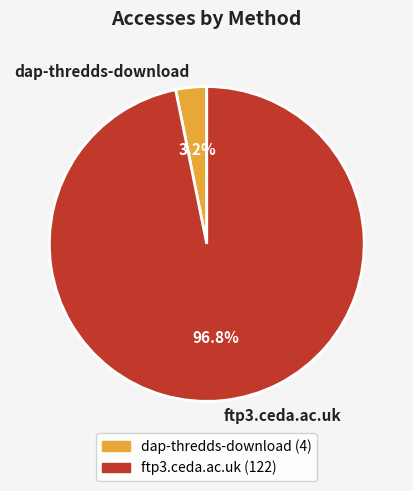

Which slice represents more than half of the pie?

ftp3.ceda.ac.uk